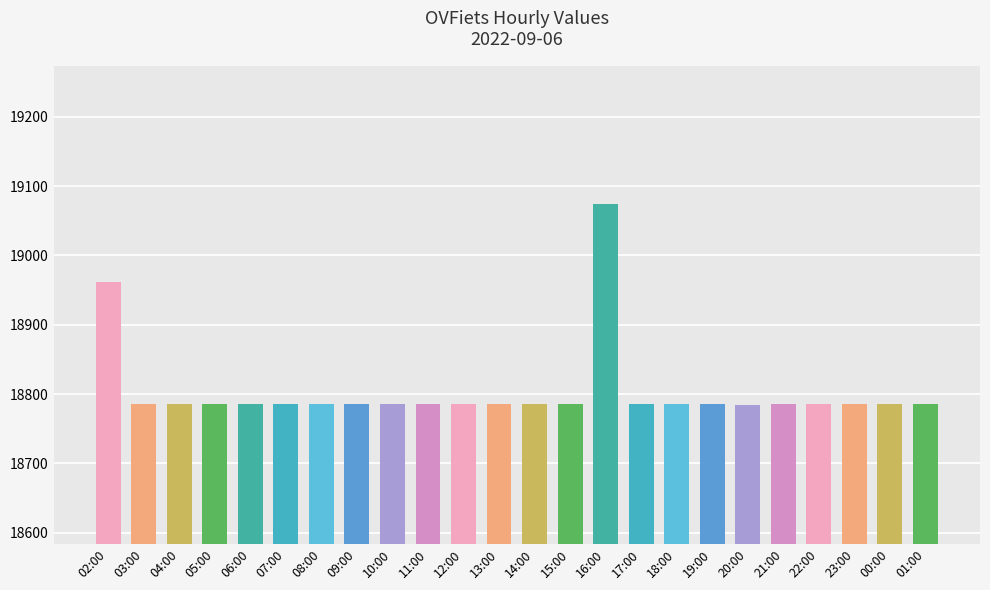

What is the difference between the maximum and minimum values?

290